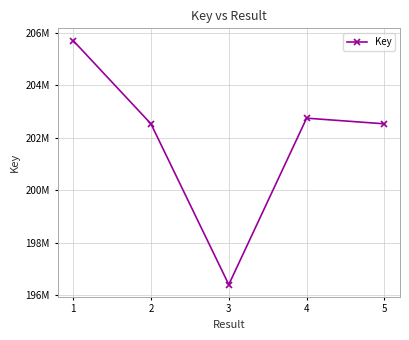

What is the value of the 4th point from the left?

202747907